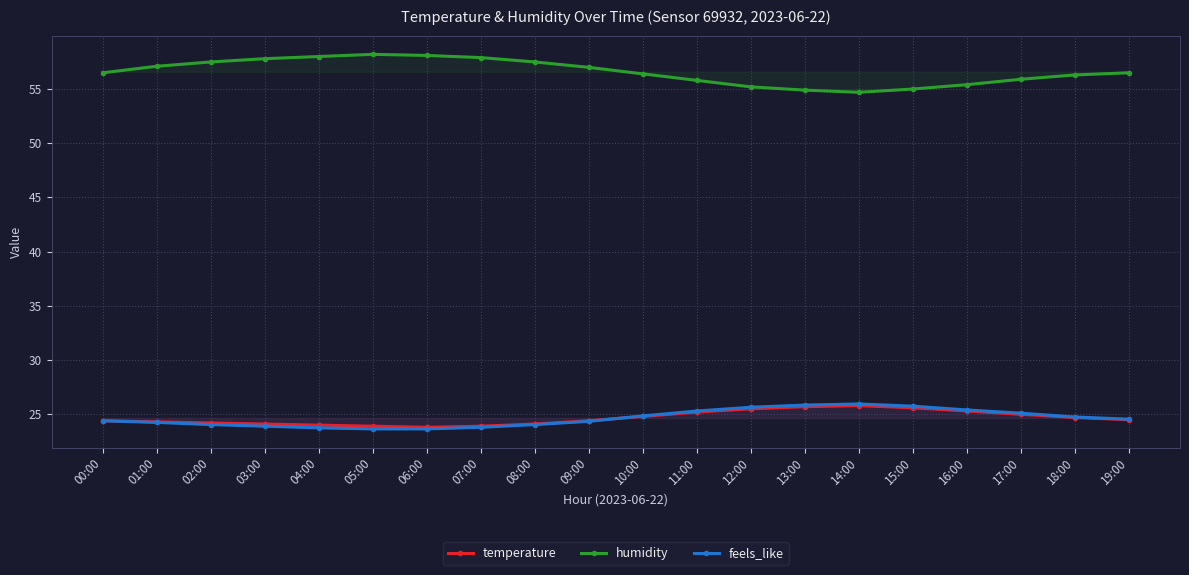

The temperature series shows 25.3 at 16:00. True or false?

True